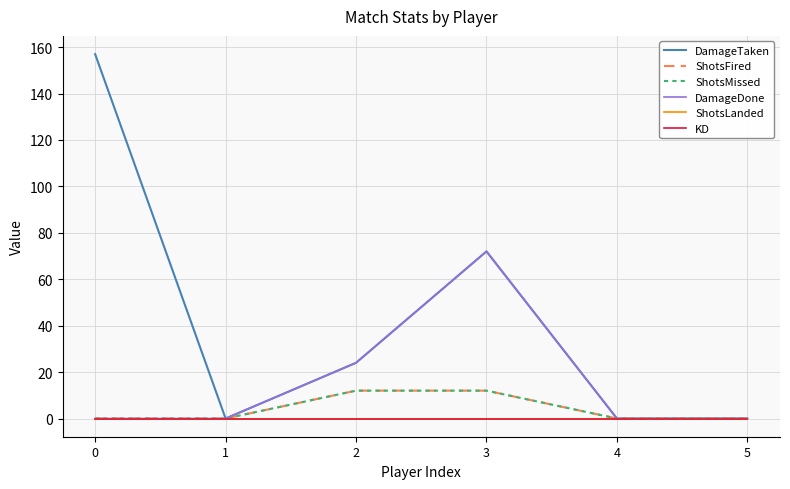

What is the difference between the maximum and minimum values in the DamageTaken series?

157